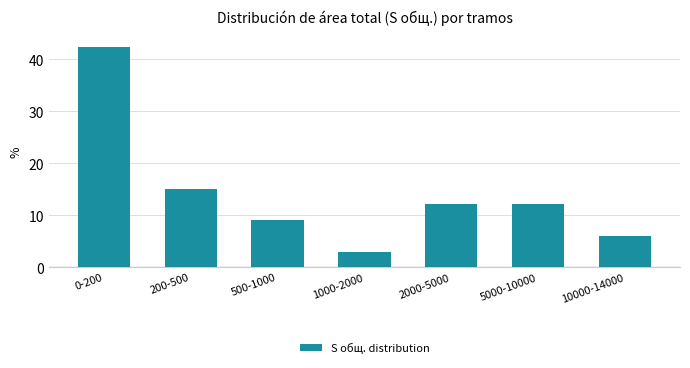

Reading right to left, what are all the values shown in this chart?

6.1	12.1	12.1	3.0	9.1	15.2	42.4